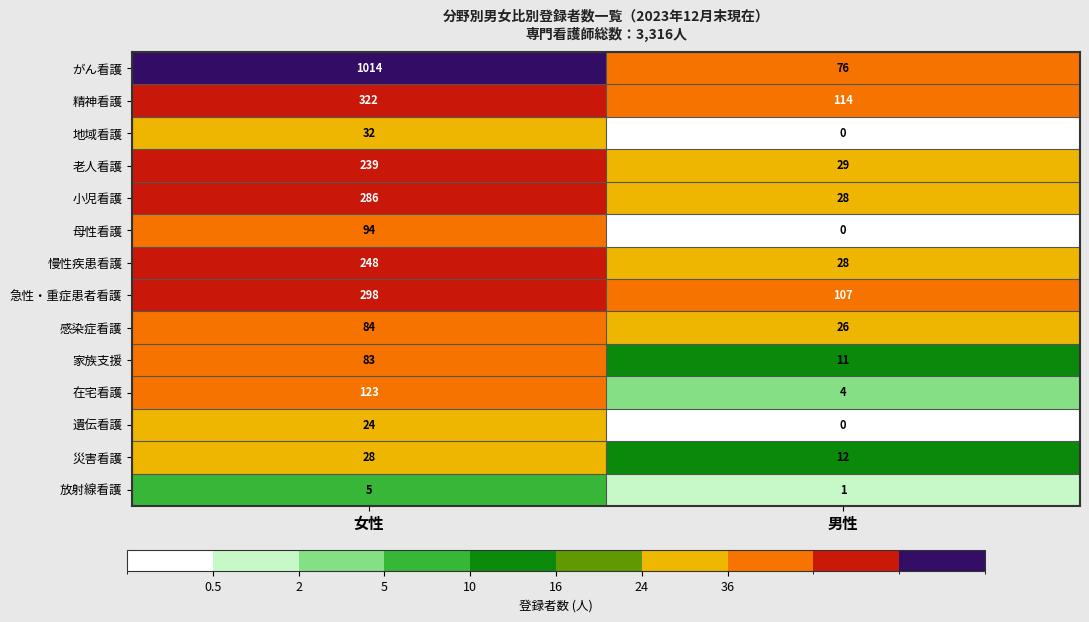

List the series in order of their peak value, lowest first.

放射線看護, 遺伝看護, 災害看護, 地域看護, 家族支援, 感染症看護, 母性看護, 在宅看護, 老人看護, 慢性疾患看護, 小児看護, 急性・重症患者看護, 精神看護, がん看護